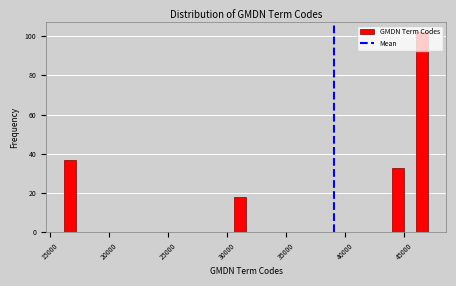

Around what value on the x-axis is the tallest bar? Give the approximate position of its centre, as read against the axis.

46500